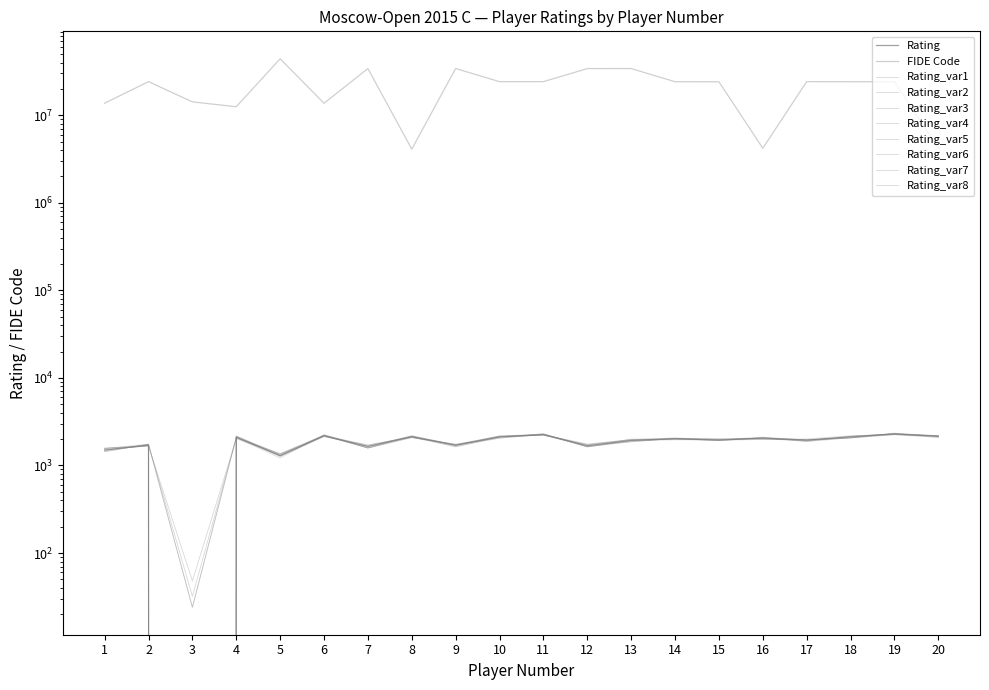

What is the value of the FIDE_Code point at the 4th from the left?

12501263